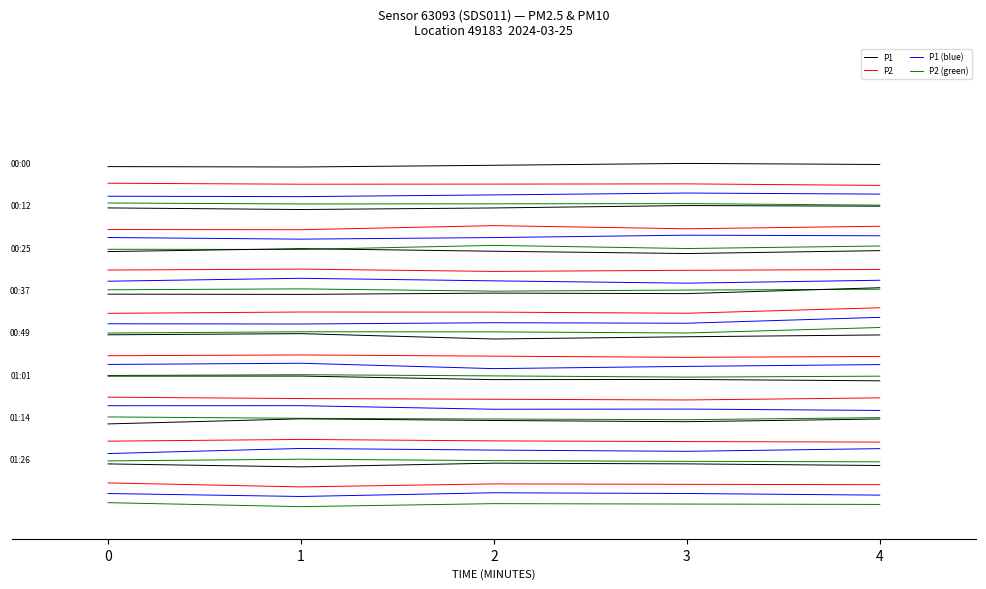

Between 3 and 2, which is larger?

3